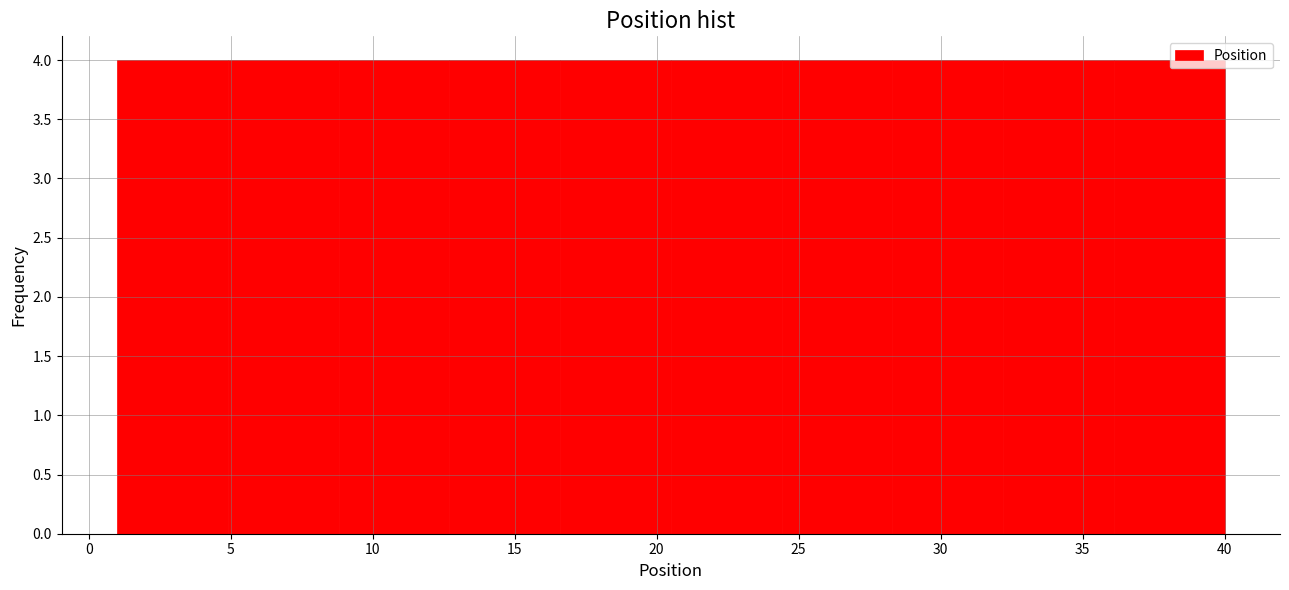

Reading left to right, transcribe this chart: for each bar, give the range it covers on the x-axis and its height. Neither the bar edges nor the heights are printed on the chart, so give them approximately, as read against the axes.

1.0 to 4.9: 4
4.9 to 8.8: 4
8.8 to 12.7: 4
12.7 to 16.6: 4
16.6 to 20.5: 4
20.5 to 24.4: 4
24.4 to 28.3: 4
28.3 to 32.2: 4
32.2 to 36.1: 4
36.1 to 40.0: 4